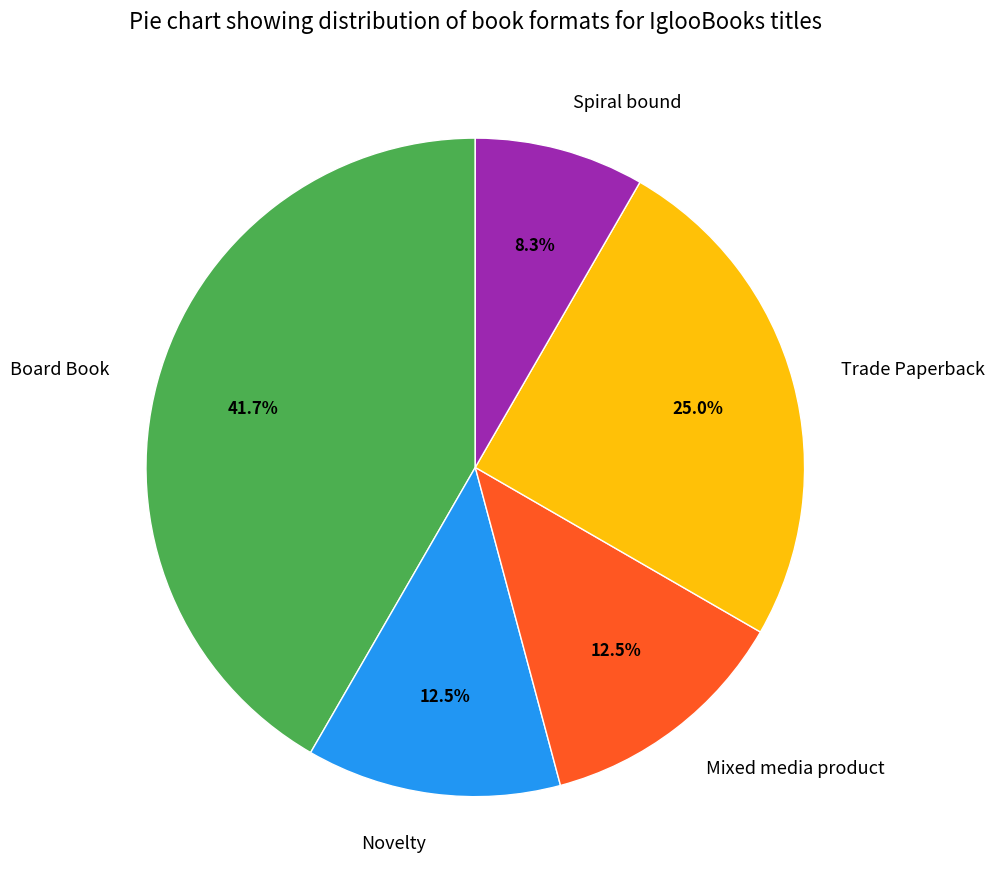

Which slice is the smallest?

Spiral bound